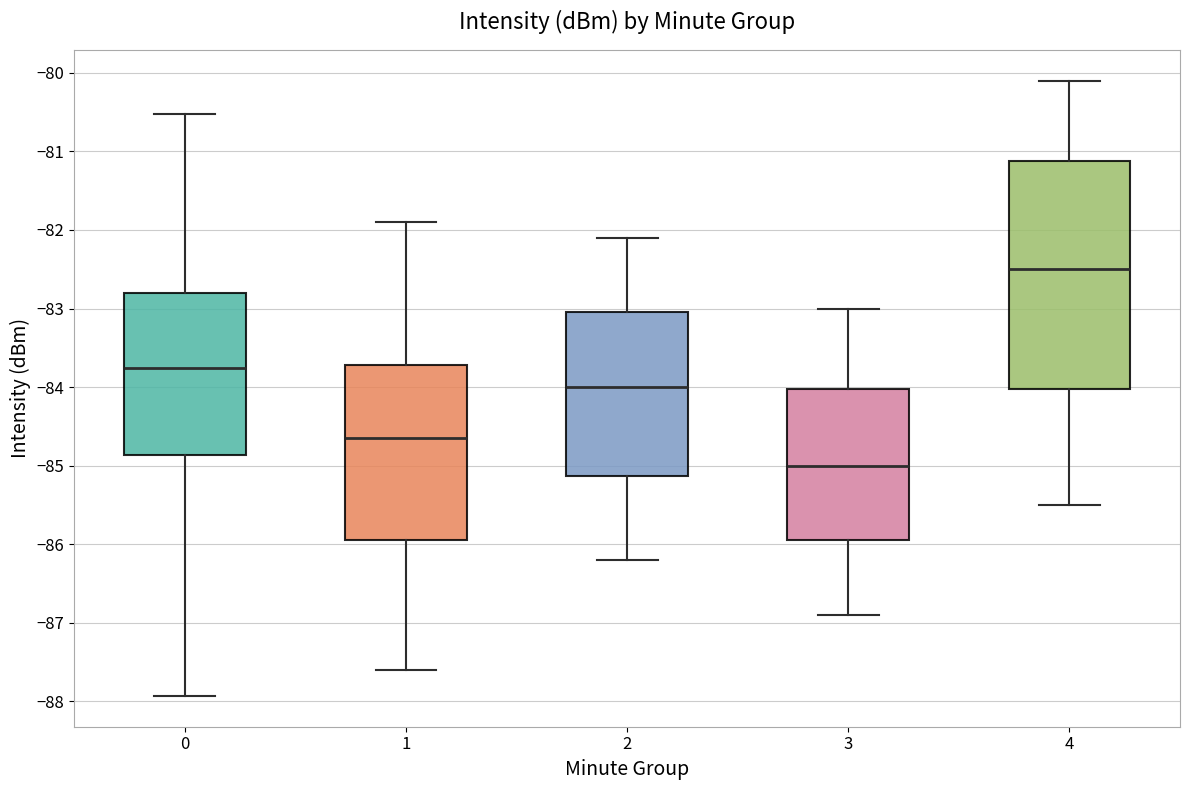

Which box has the highest median line?

4